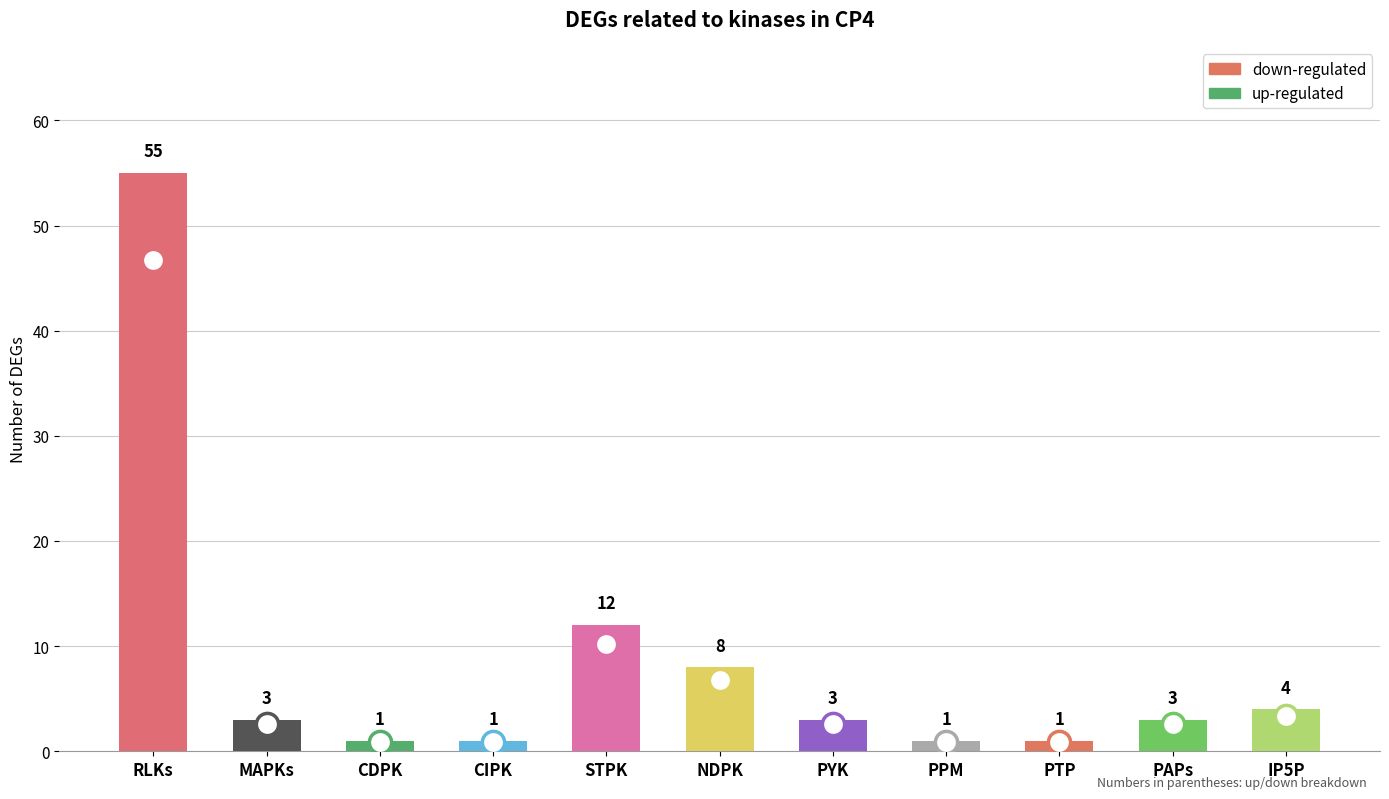

How many series are shown in this chart?

1